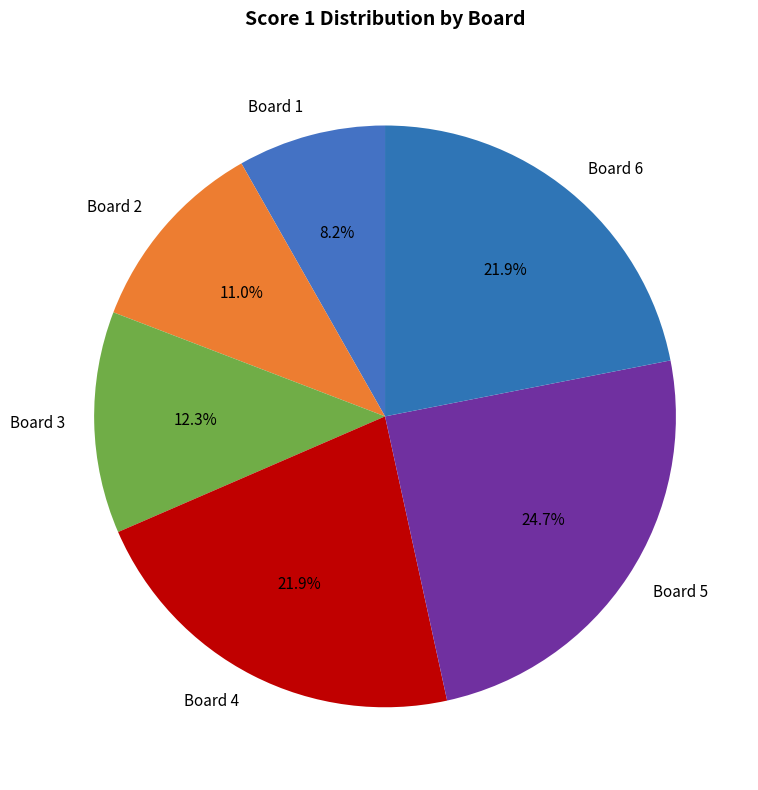

To the nearest percent, what portion does Board 2 represent?

11%